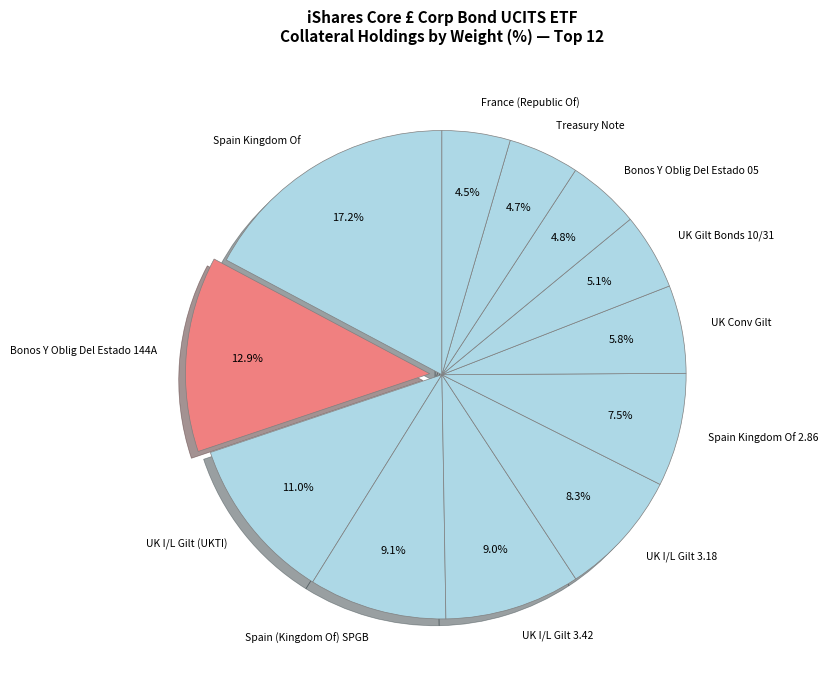

To the nearest percent, what is the difference between the largest and smallest slice percentages?

13%